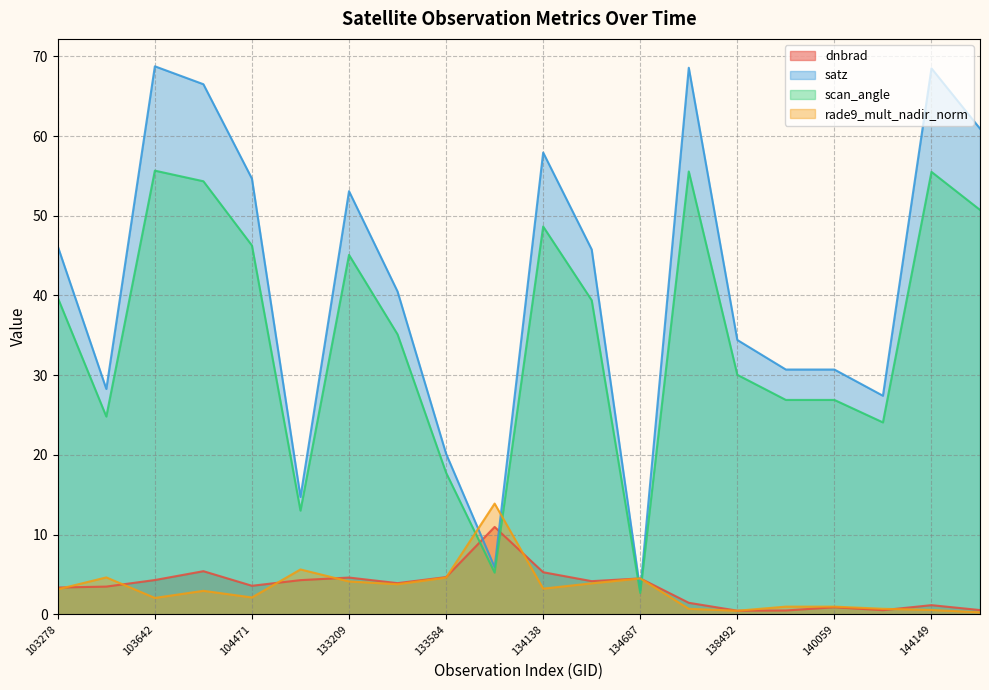

Is it true that scan_angle equals 48.7 at 134138?

True